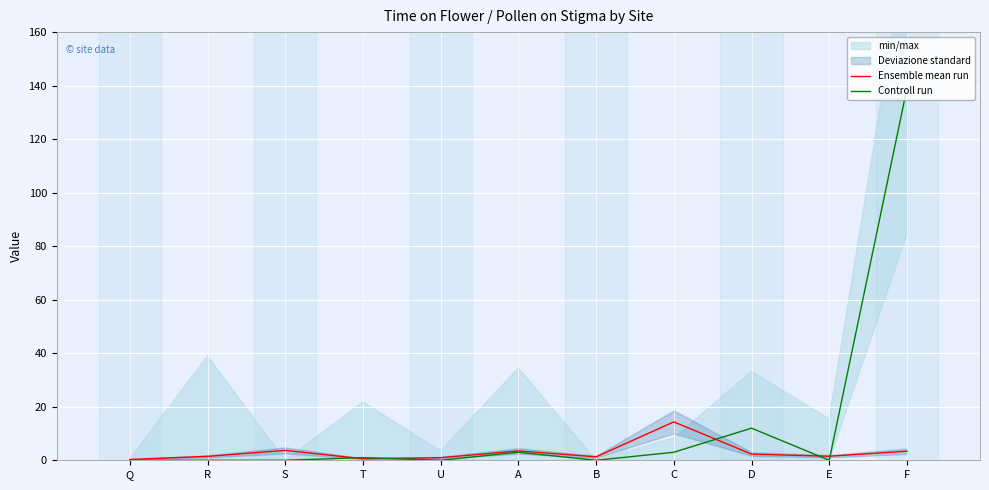

How many times do Controll run and Ensemble mean run cross each other?

5